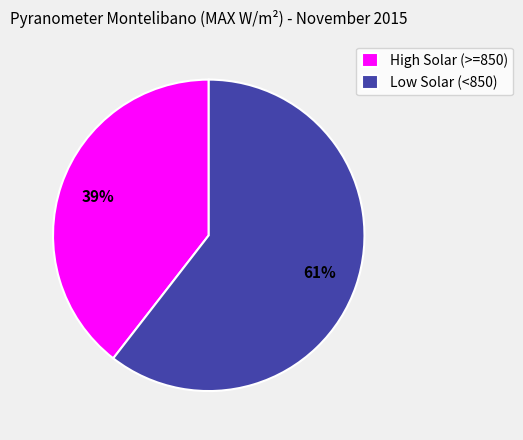

What is the largest slice in the pie chart?

Low Solar (<850)